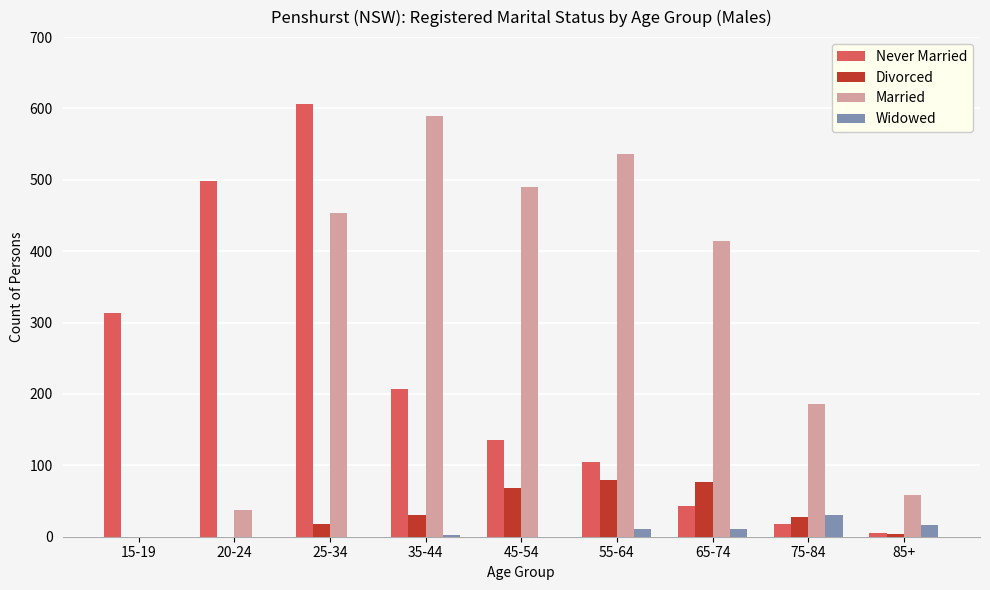

How many distinct data groups are displayed?

4